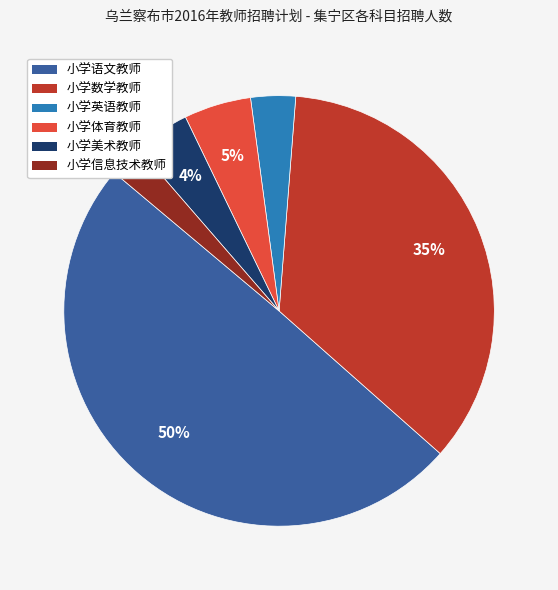

To the nearest percent, what percentage of the pie is 小学数学教师?

35%